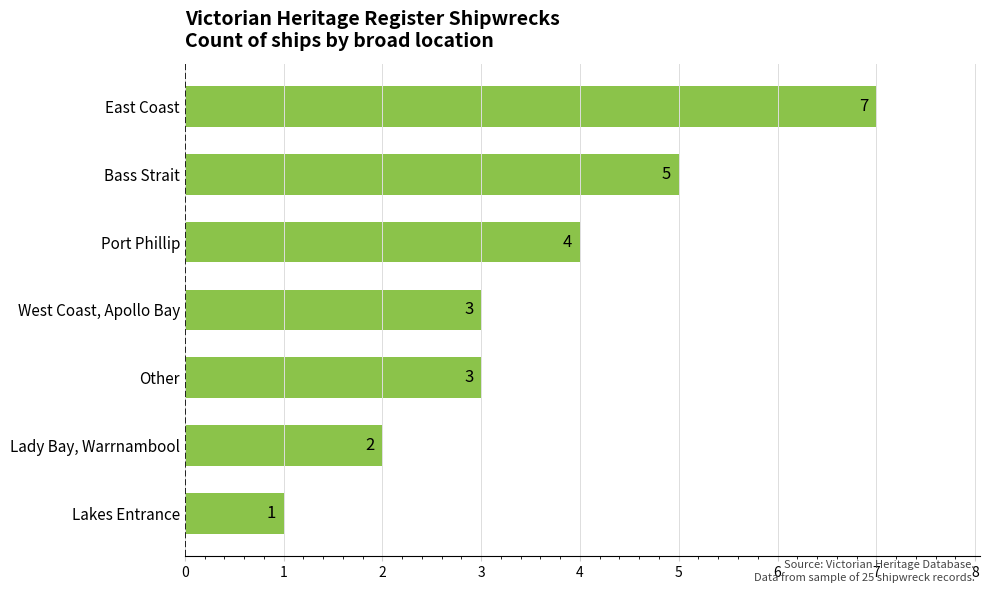

What is the difference between the maximum and minimum values?

6